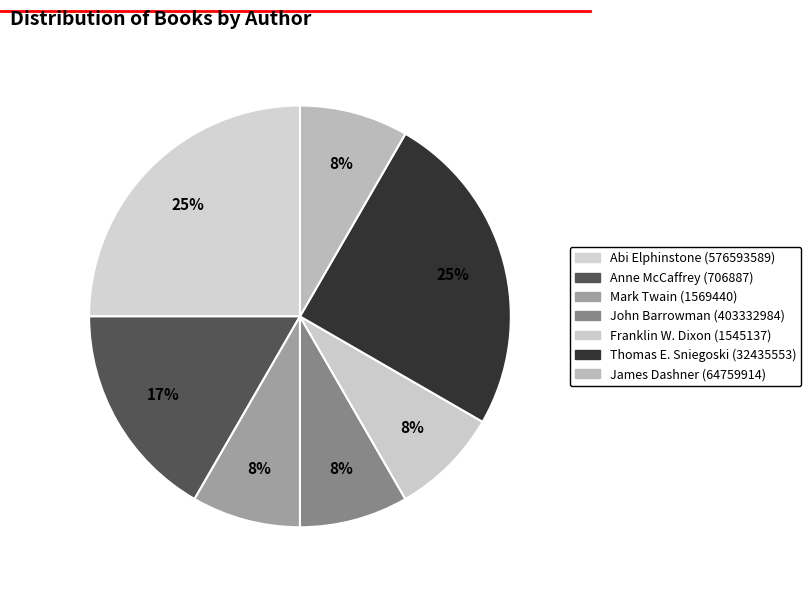

How many segments does this pie chart have?

7